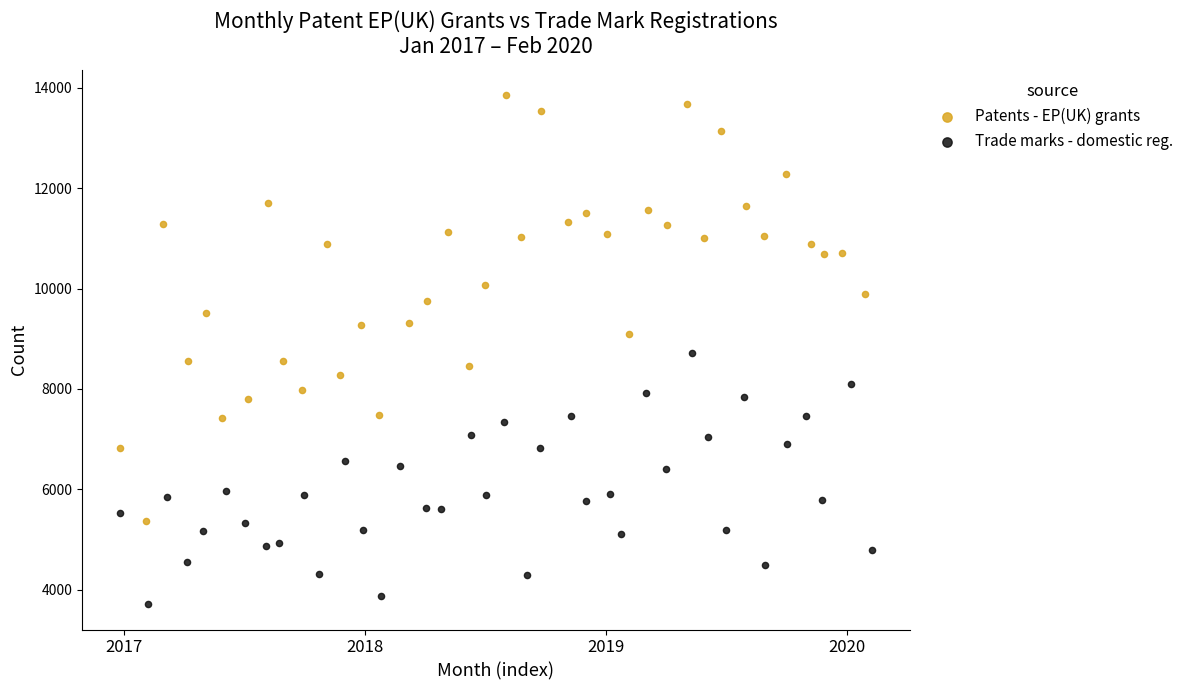

Which series contains the highest Y value?

Patents - EP(UK) grants